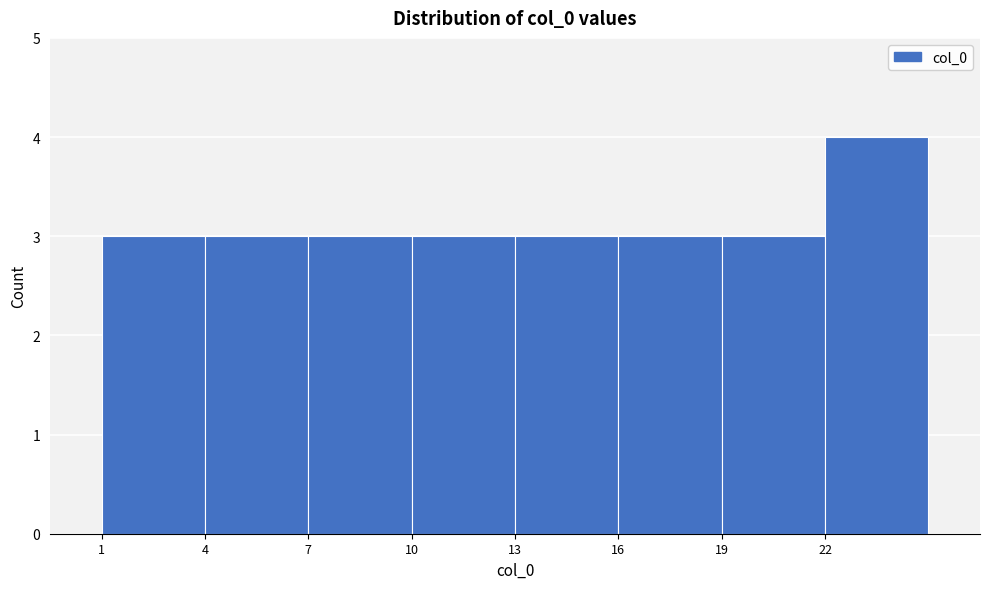

Reading left to right, transcribe this chart: for each bar, give the range it covers on the x-axis and its height. The values are not printed on the chart, so give them approximately, as read against the axis.

1 to 4: 3
4 to 7: 3
7 to 10: 3
10 to 13: 3
13 to 16: 3
16 to 19: 3
19 to 22: 3
22 to 25: 4